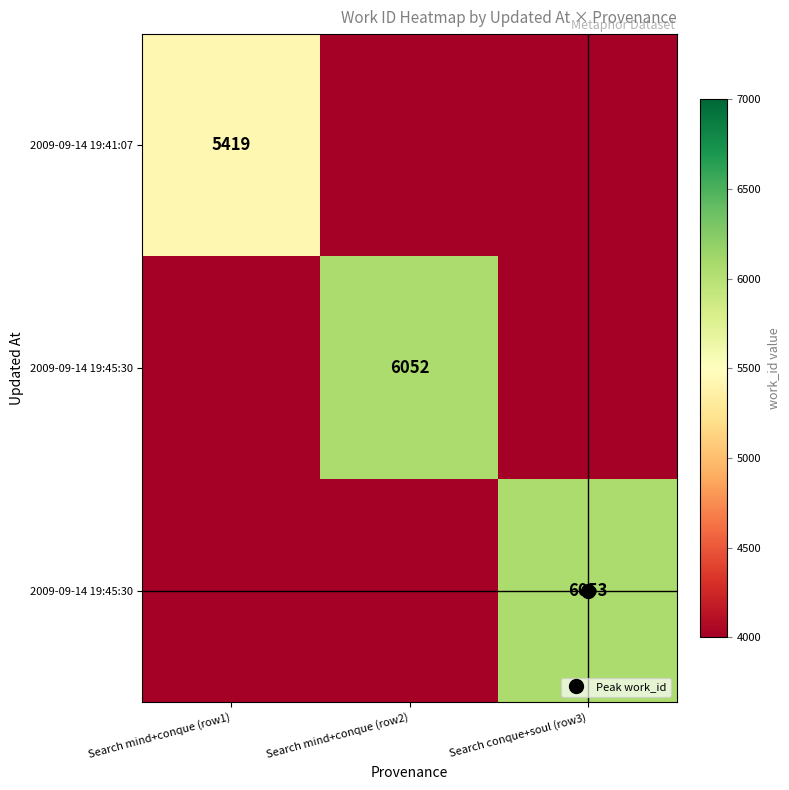

At how many categories does at least one series exceed 5984?

2